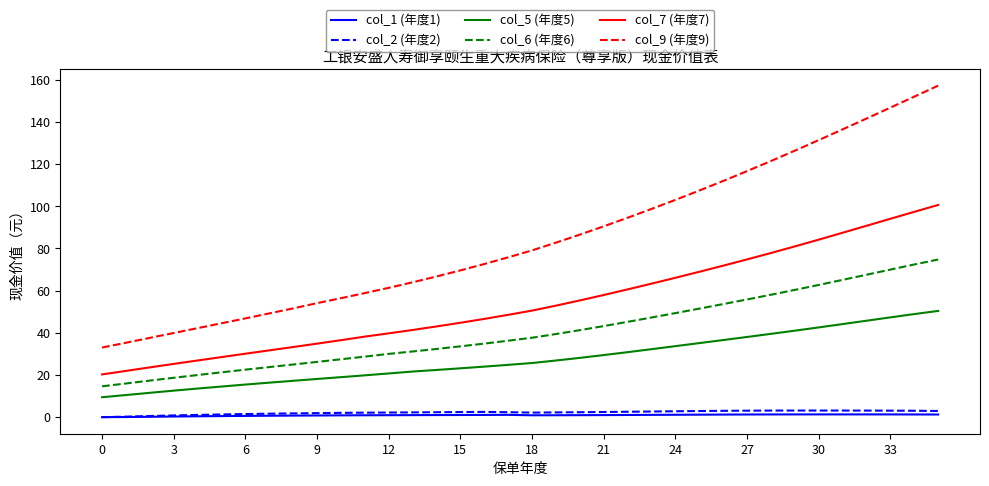

Does the chart have visible grid lines?

No